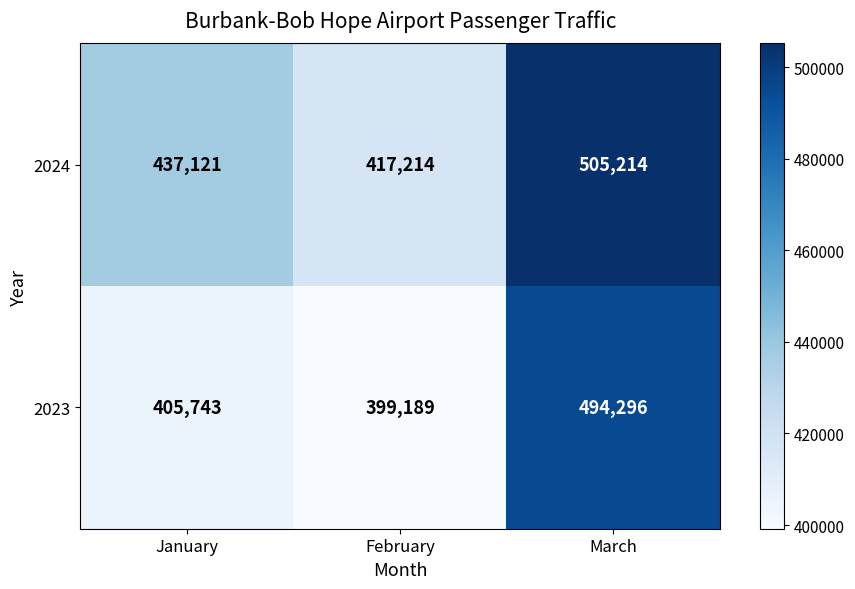

What is the average value of the 2024 series?

453183